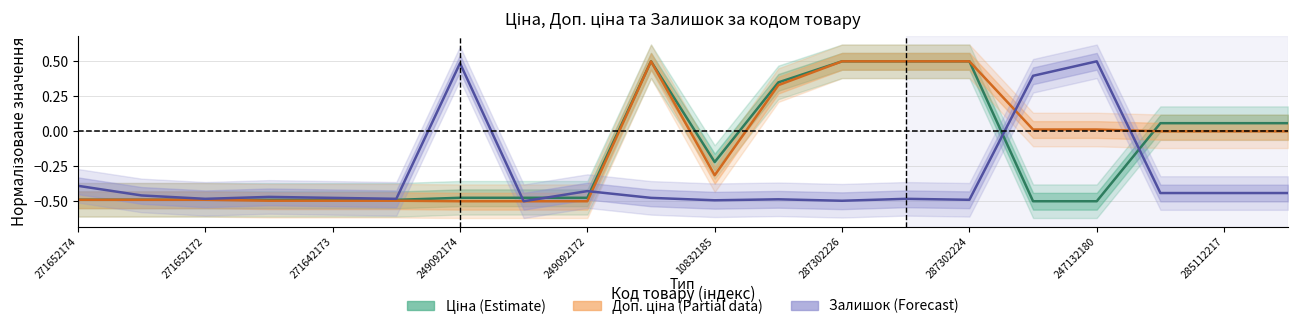

Rank the series at 287302224 from highest to lowest value.

Ціна (Estimate), Доп. ціна (Partial), Залишок (Forecast)